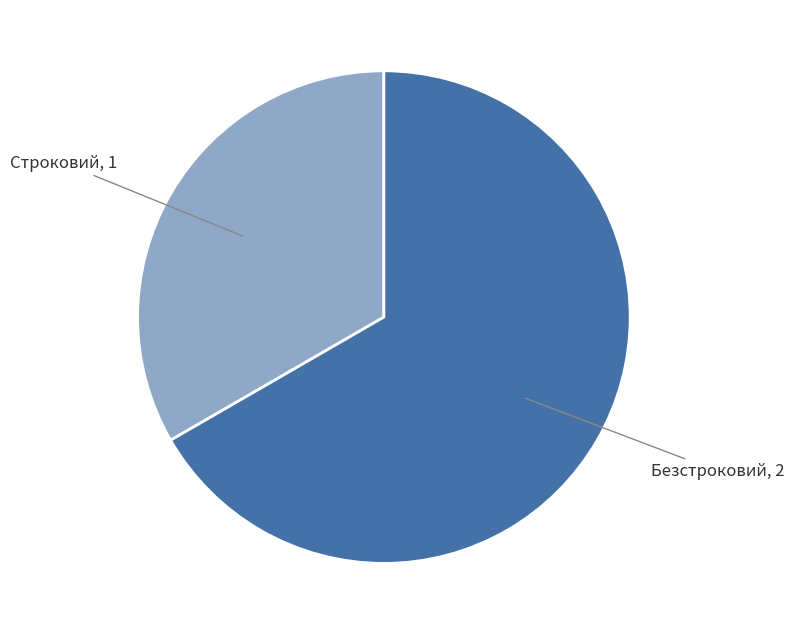

Is the sum of Строковий and Безстроковий greater than half?

Yes